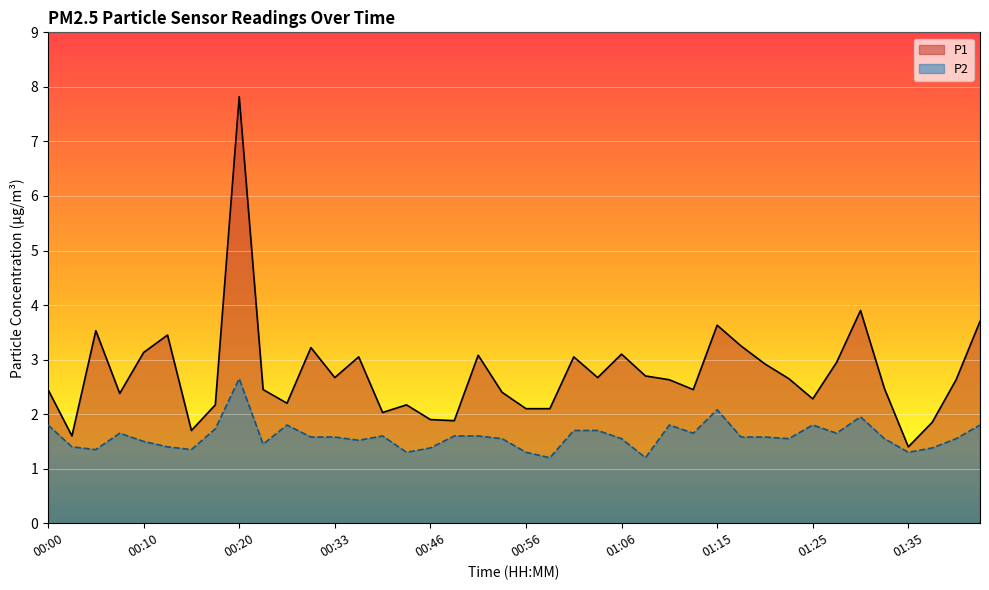

At which label does P1 reach its peak?

00:20